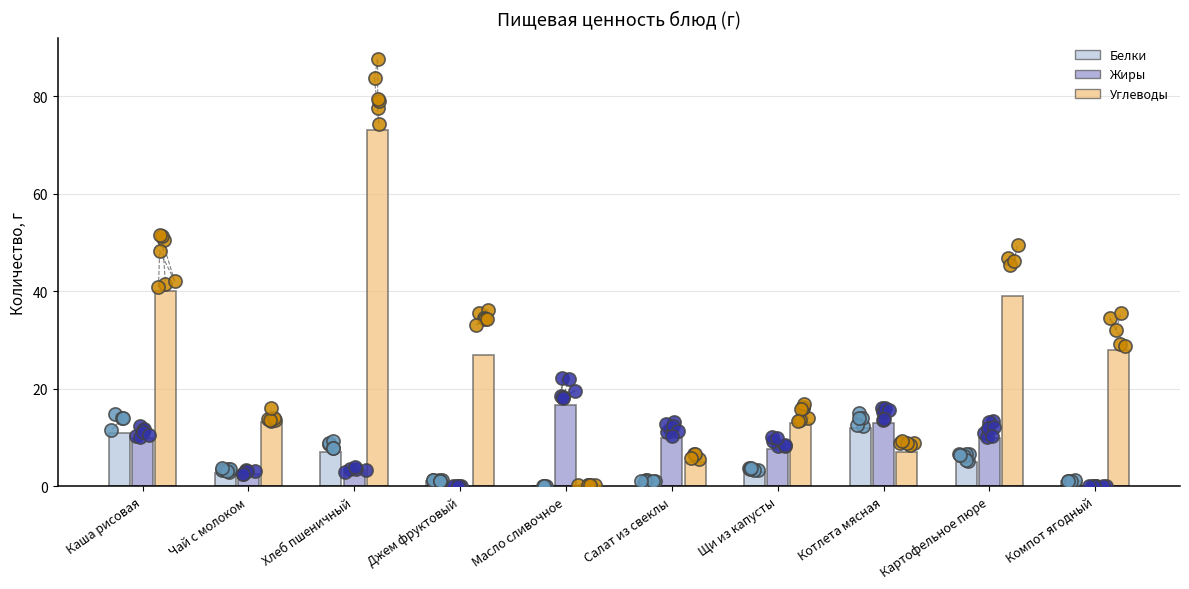

What are all the series names shown in the legend?

Белки, Жиры, Углеводы